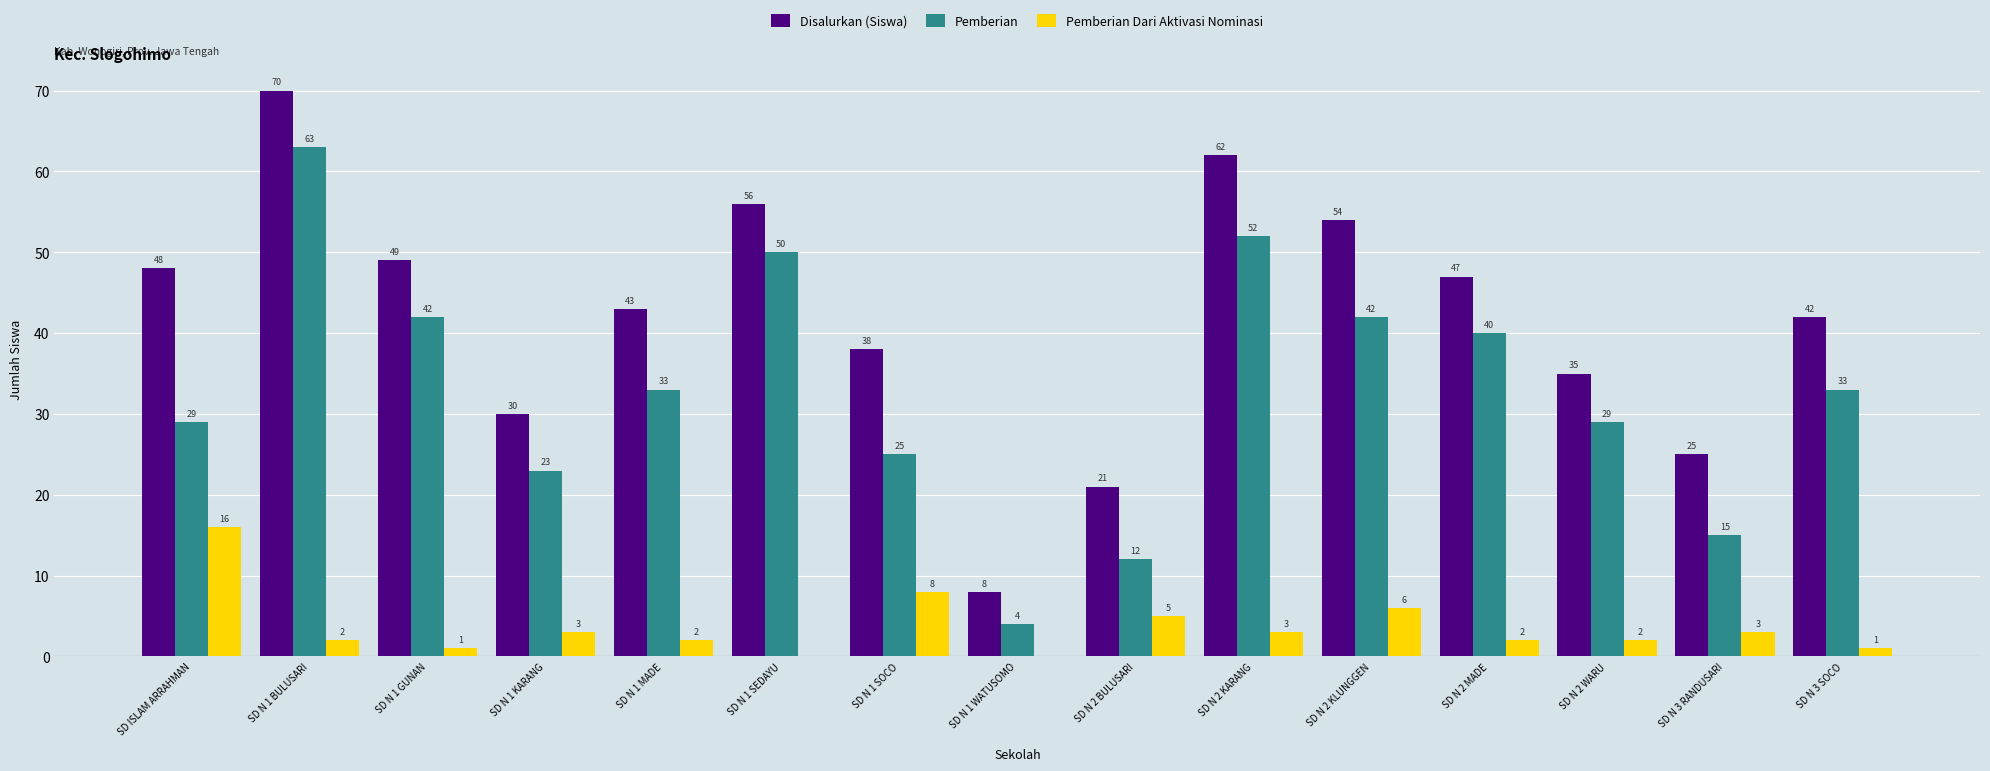

Are the bars grouped side by side (vs. stacked)?

Yes